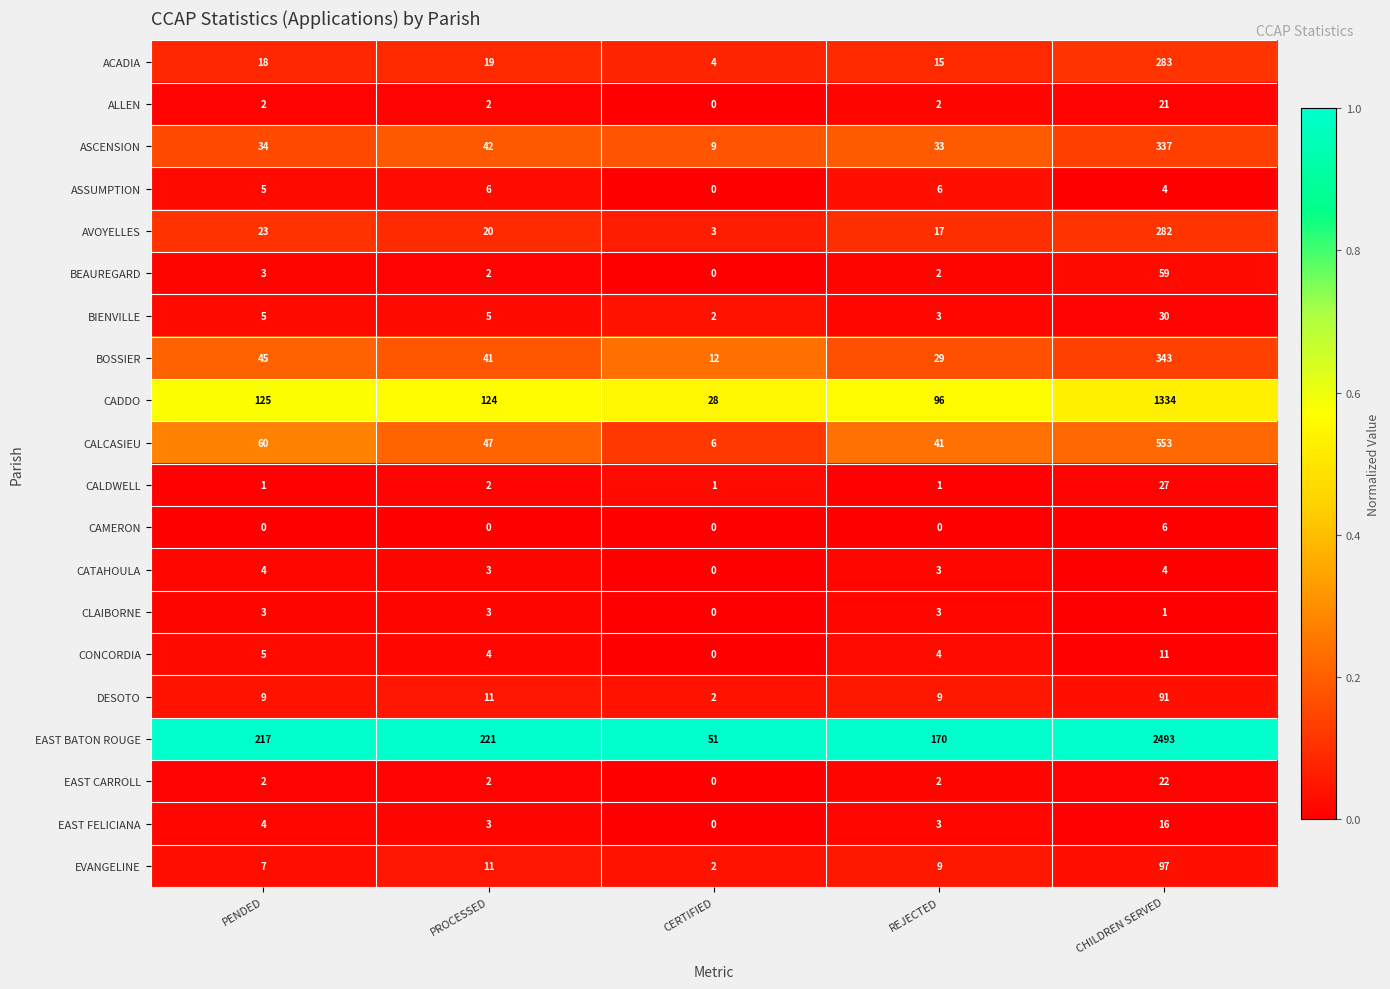

At how many categories does at least one series exceed 0?

5